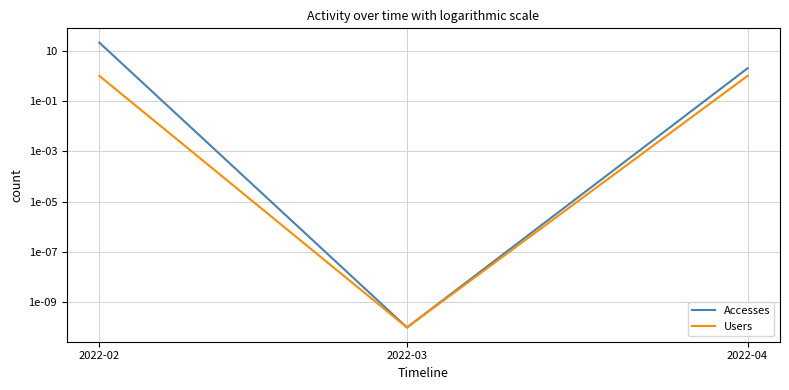

Reading left to right, transcribe all the data shown in this chart.

Accesses: 2022-02=21.0	2022-03=0.0	2022-04=2.0
Users: 2022-02=1.0	2022-03=0.0	2022-04=1.0